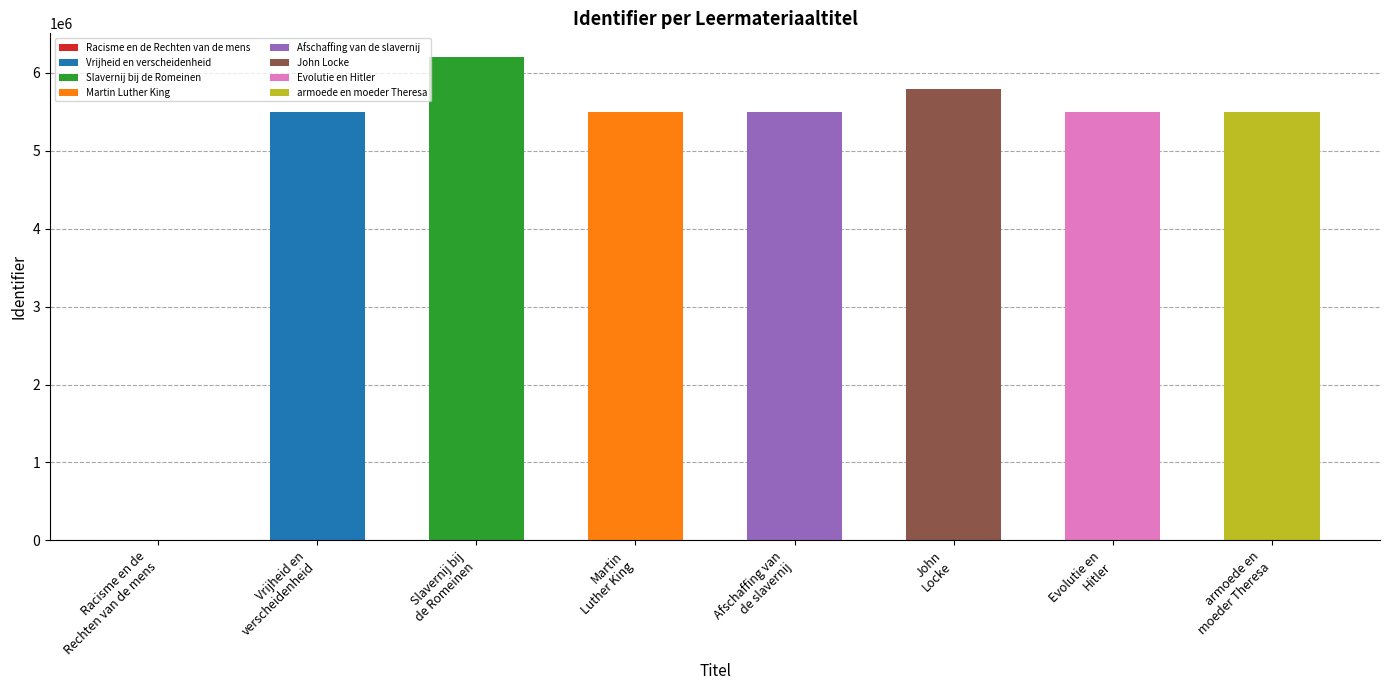

What position from the right is Afschaffing van
de slavernij?

4